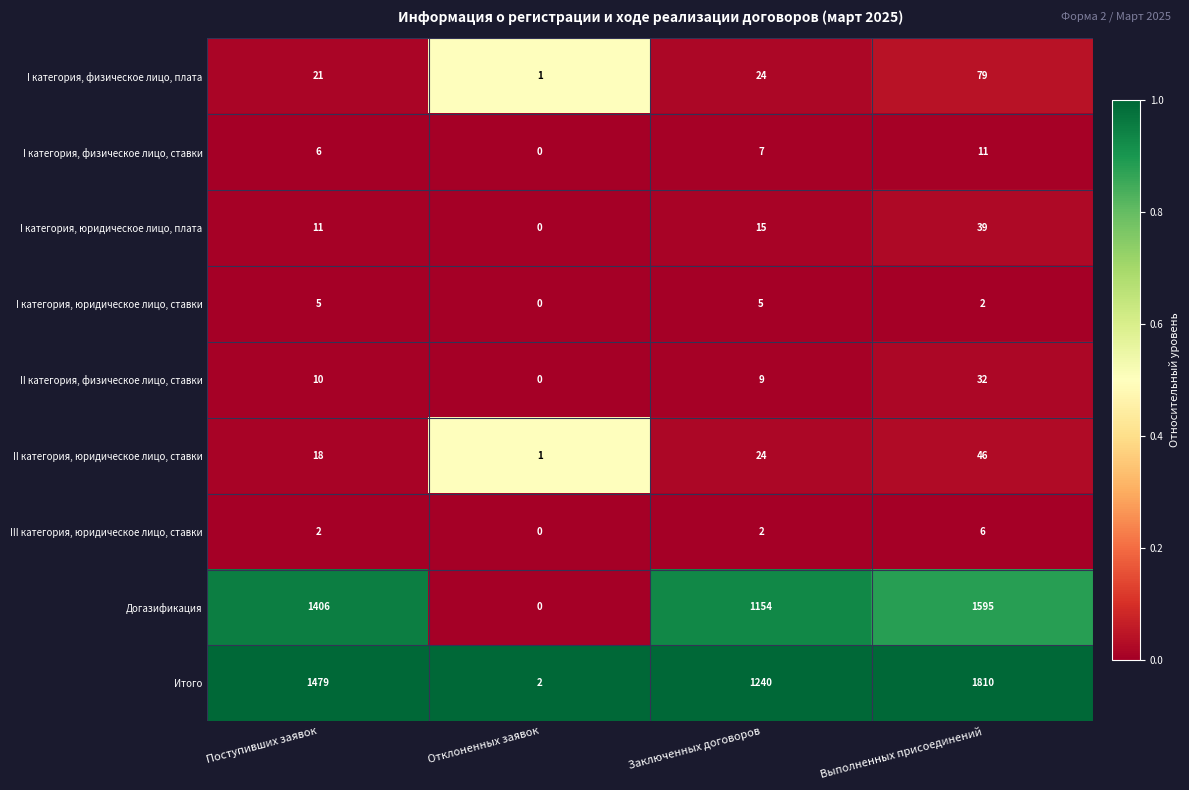

Which label corresponds to the largest value in the chart?

Выполненных присоединений